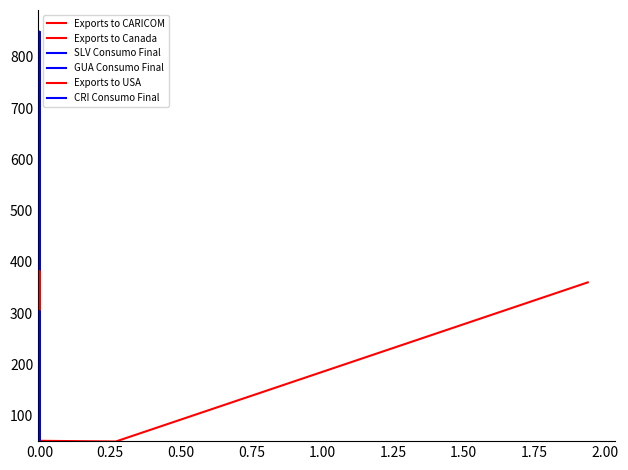

How many values in SLV Consumo Final are above zero?

24